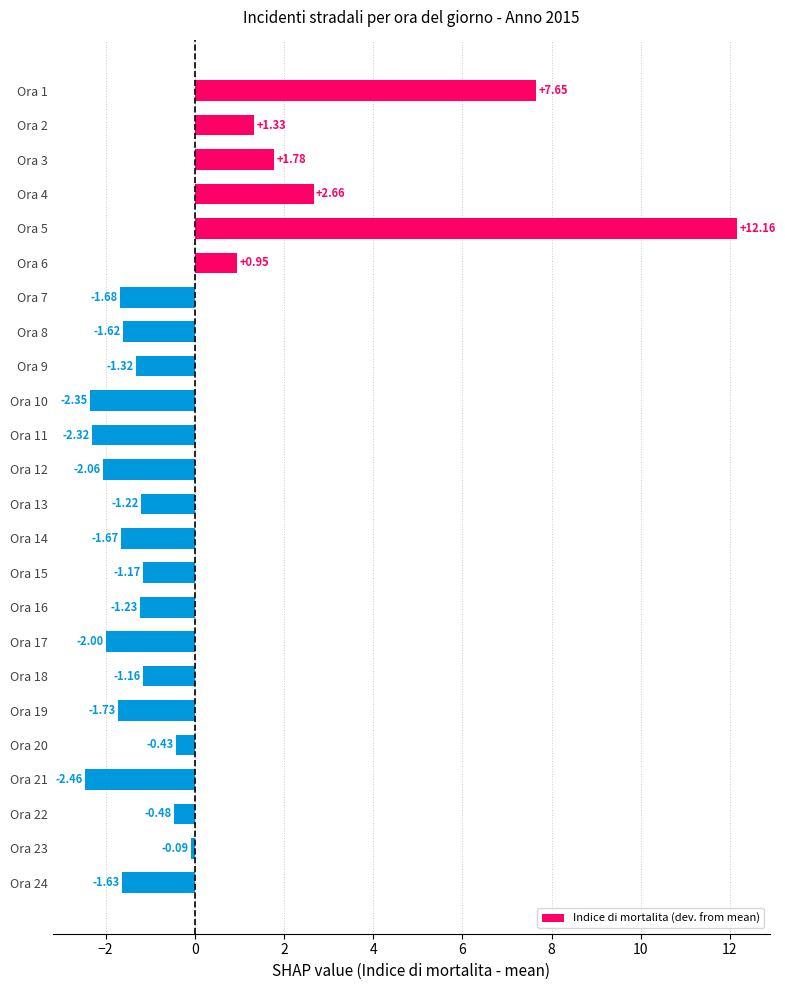

List the labels in order of value, smallest first.

Ora 21, Ora 10, Ora 11, Ora 12, Ora 17, Ora 19, Ora 7, Ora 14, Ora 24, Ora 8, Ora 9, Ora 16, Ora 13, Ora 15, Ora 18, Ora 22, Ora 20, Ora 23, Ora 6, Ora 2, Ora 3, Ora 4, Ora 1, Ora 5